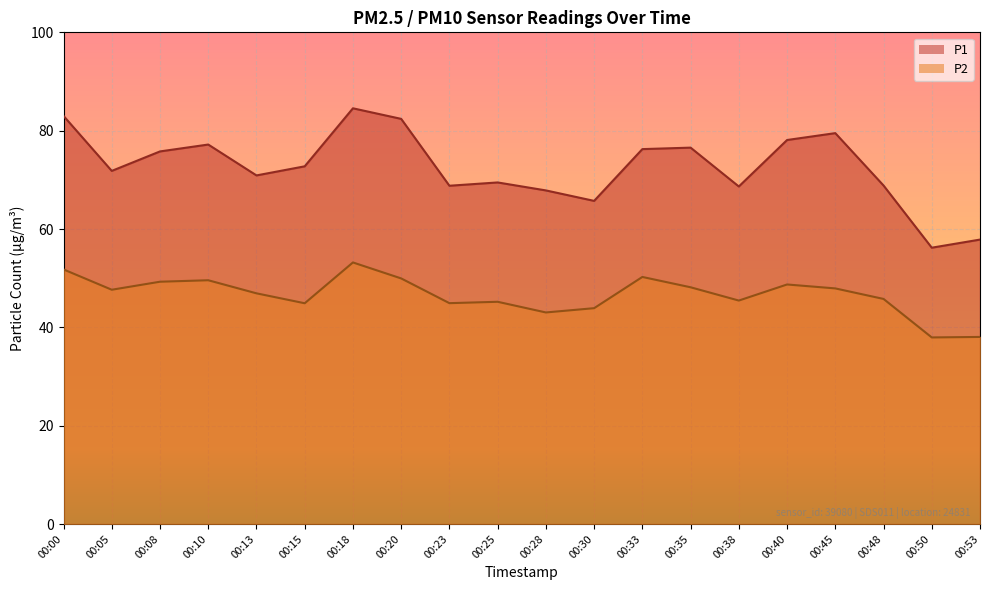

What is the minimum value for P2?

38.0